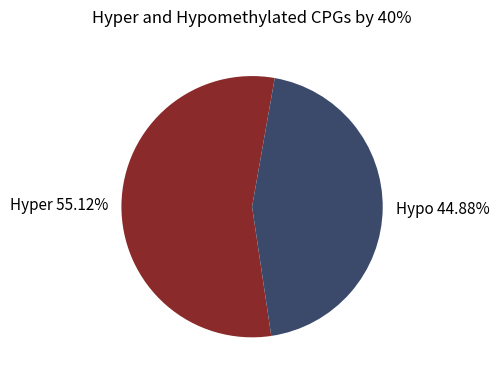

Is there any slice that represents more than half of the pie?

Yes